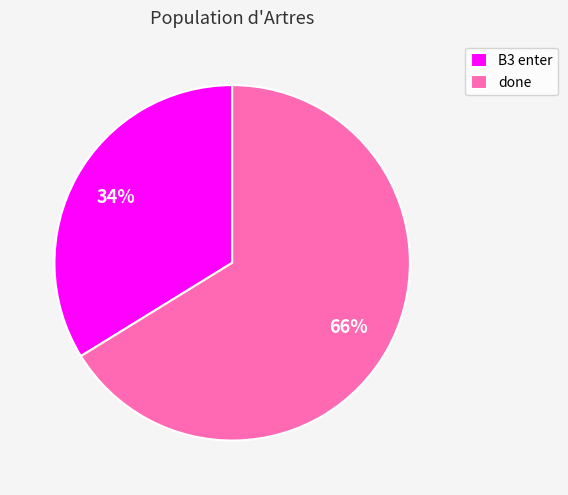

Is B3 enter the majority of the pie?

No